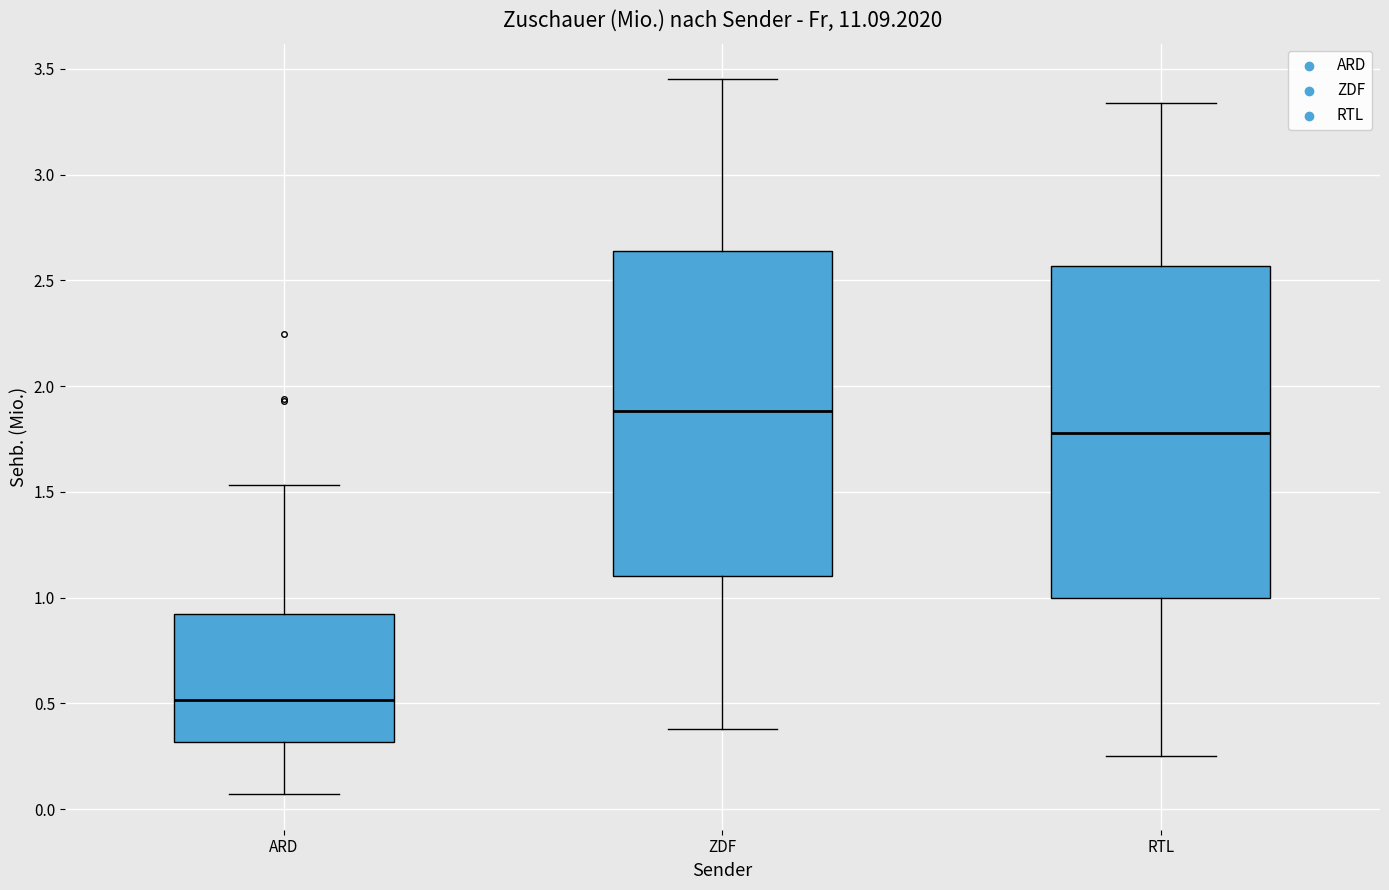

Where does the median line of the box for ARD sit on the y-axis? The values are not printed on the chart, so give them approximately, as read against the axis.

0.50